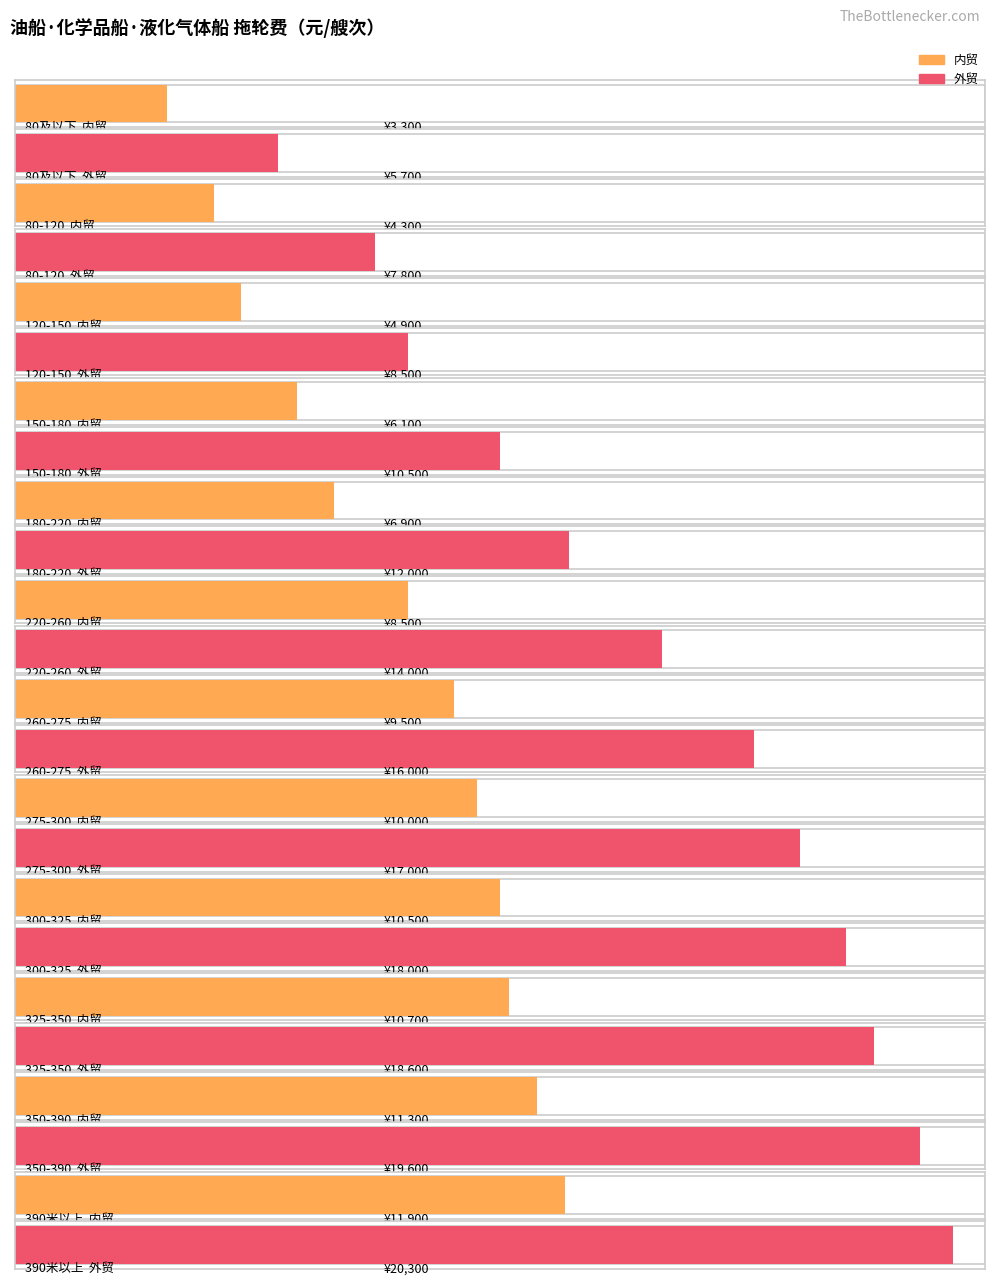

List the labels in order of 内贸 value, largest first.

390米以上, 350-390, 325-350, 300-325, 275-300, 260-275, 220-260, 180-220, 150-180, 120-150, 80-120, 80及以下